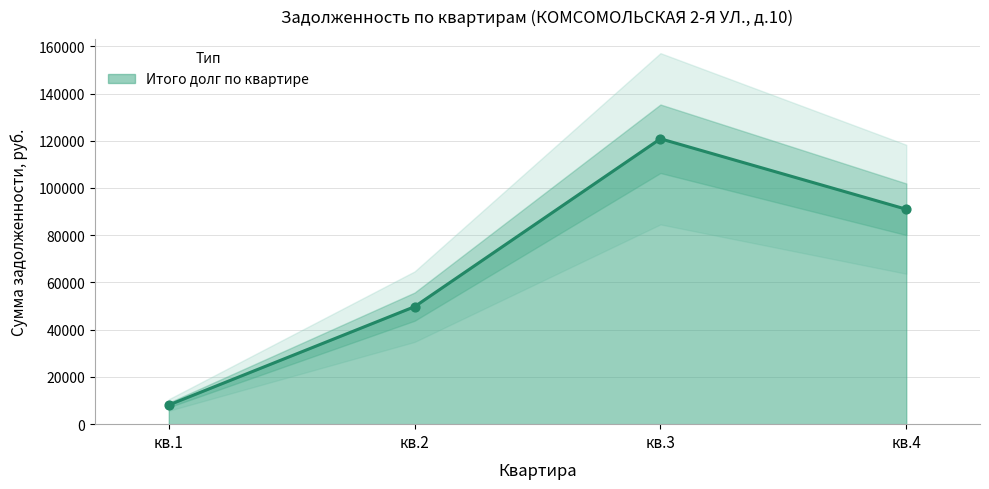

Approximately how many times larger is the value at кв.2 compared to кв.3?

0.4